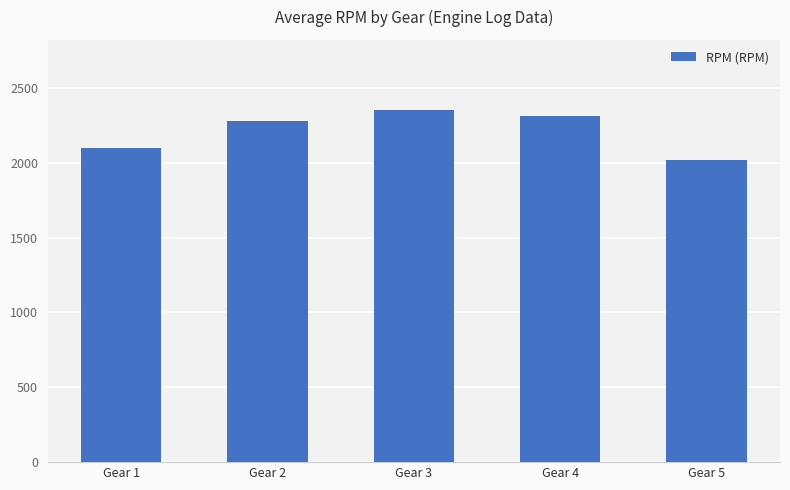

How many data points does each series have?

5